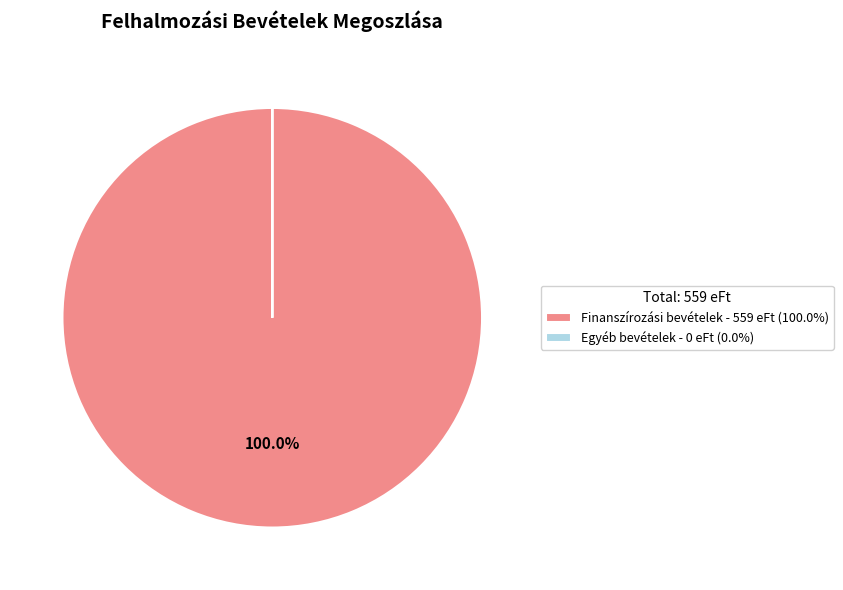

Is there a majority slice in this chart?

Yes